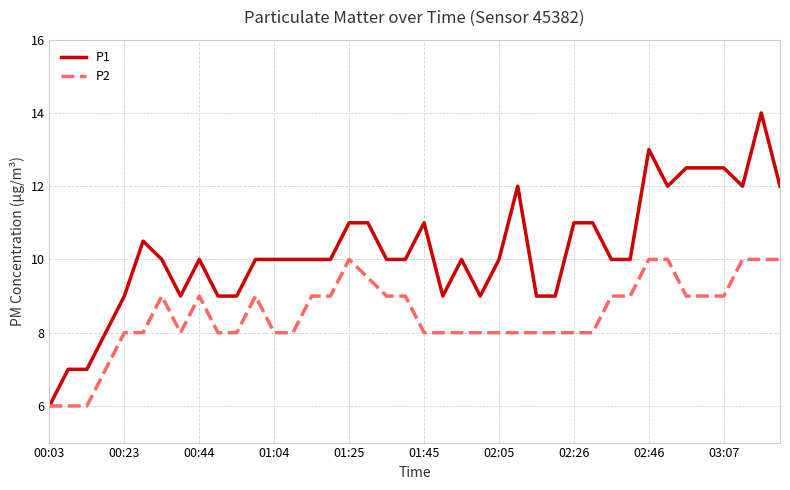

What is the maximum value shown in the chart?

14.0